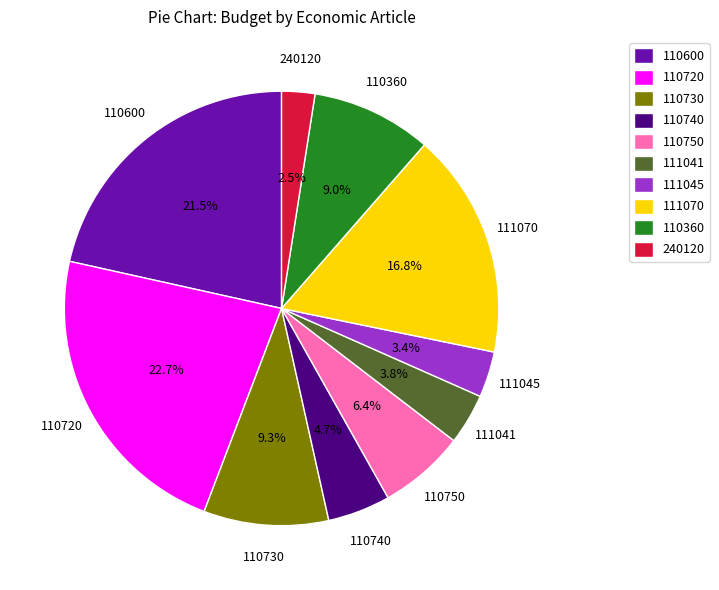

Which slice is the largest?

110720